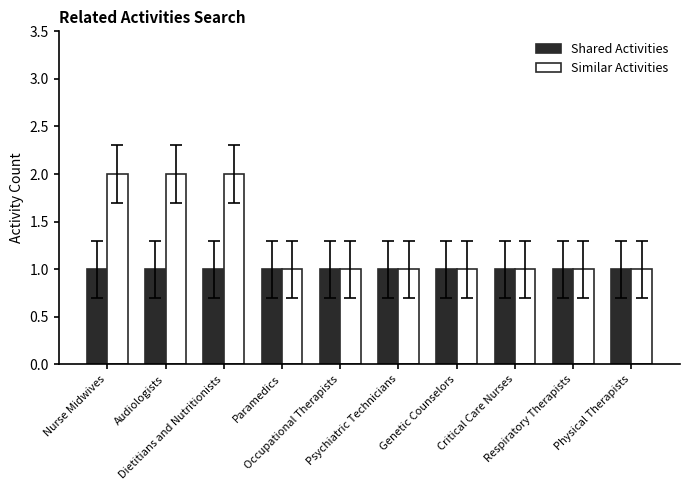

What is the sum of all Shared Activities values?

10